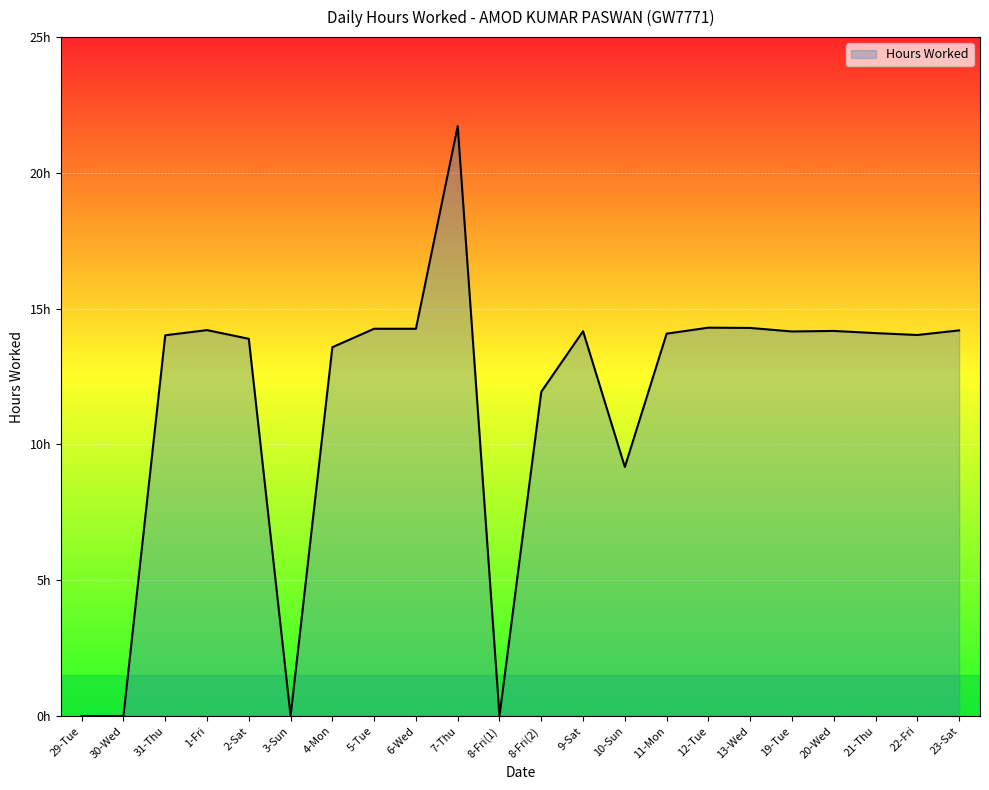

At which label does the data first exceed 14?

31-Thu